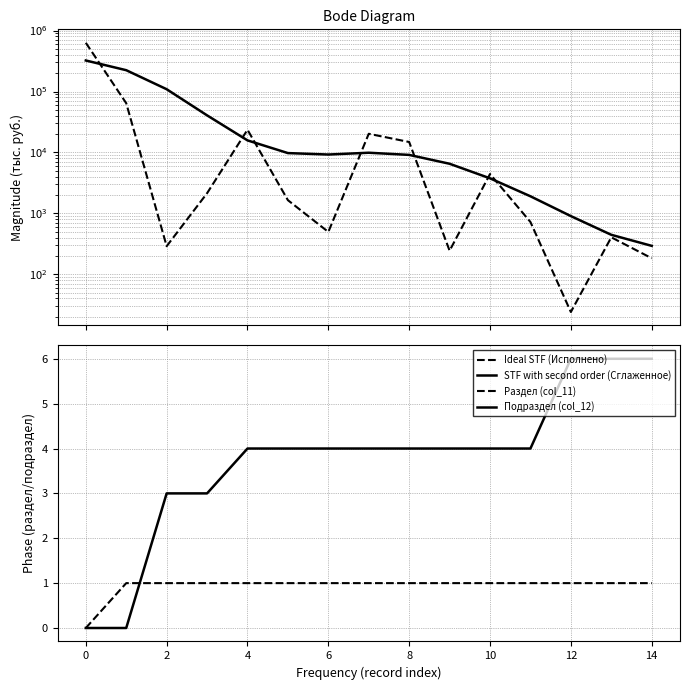

Which series has the widest spread of values?

Ideal STF (Исполнено)